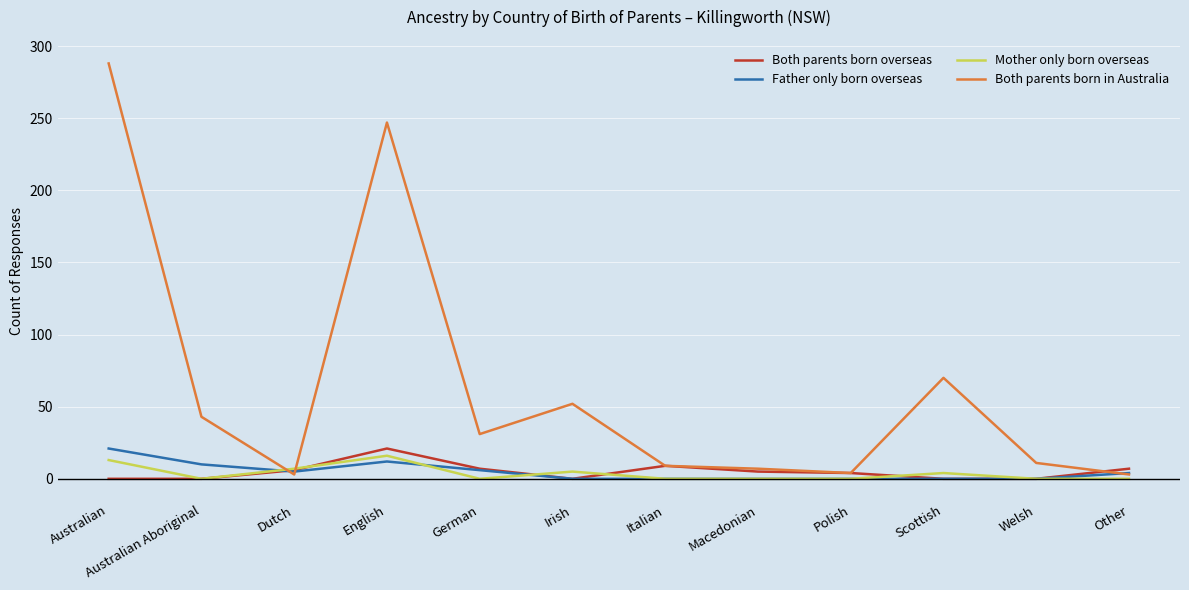

Which series has the largest range (max minus min)?

Both parents born in Australia